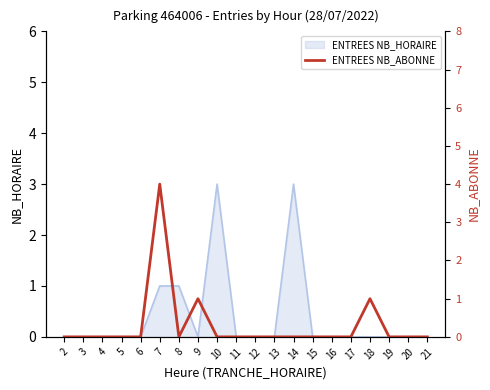

The value at 6 is -2. True or false?

False